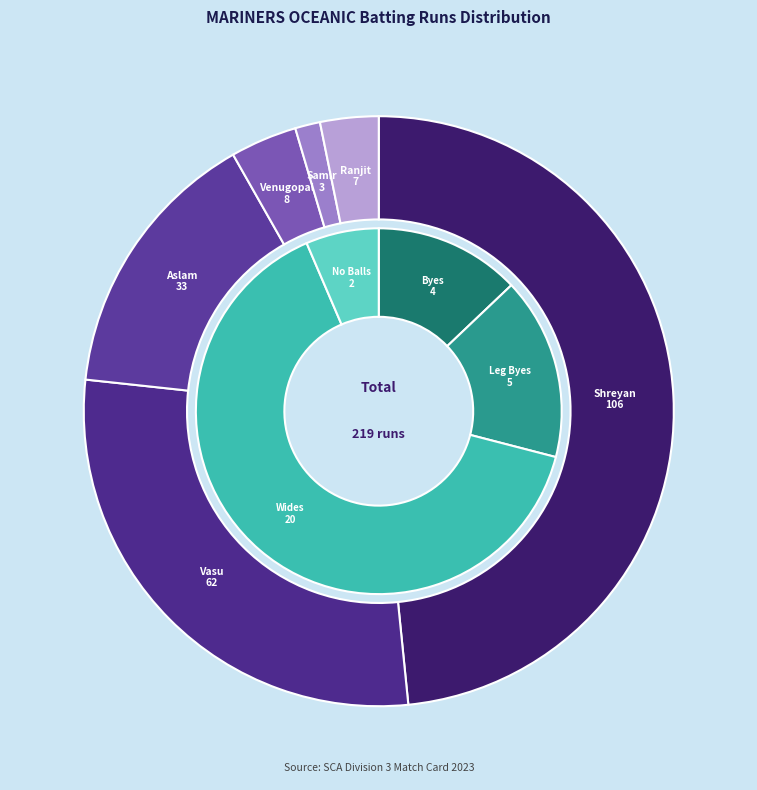

Approximately how many times larger is the value at Venugopal Nair compared to Ranjit Bandekar?

1.1